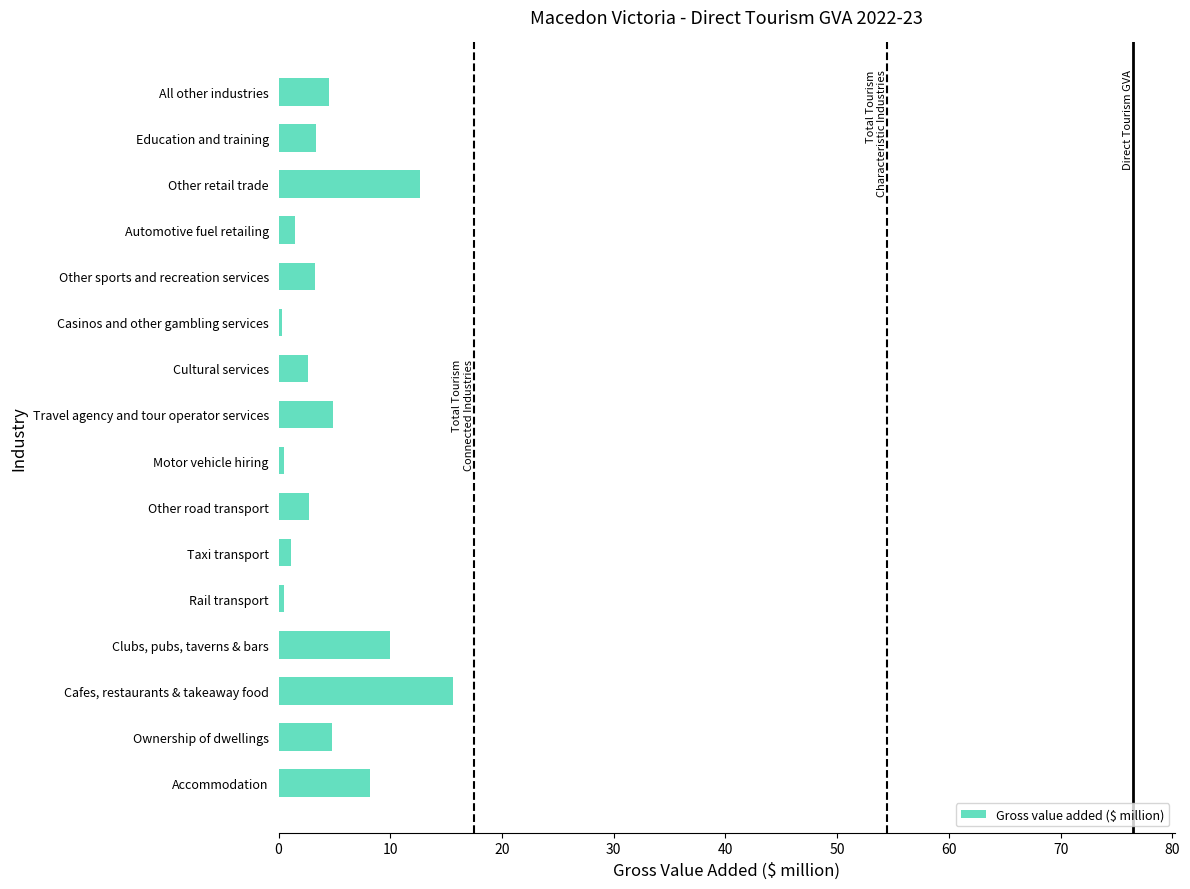

List the labels in order of value, smallest first.

Casinos and other gambling services, Motor vehicle hiring, Rail transport, Taxi transport, Automotive fuel retailing, Cultural services, Other road transport, Other sports and recreation services, Education and training, All other industries, Ownership of dwellings, Travel agency and tour operator services, Accommodation, Clubs, pubs, taverns & bars, Other retail trade, Cafes, restaurants & takeaway food